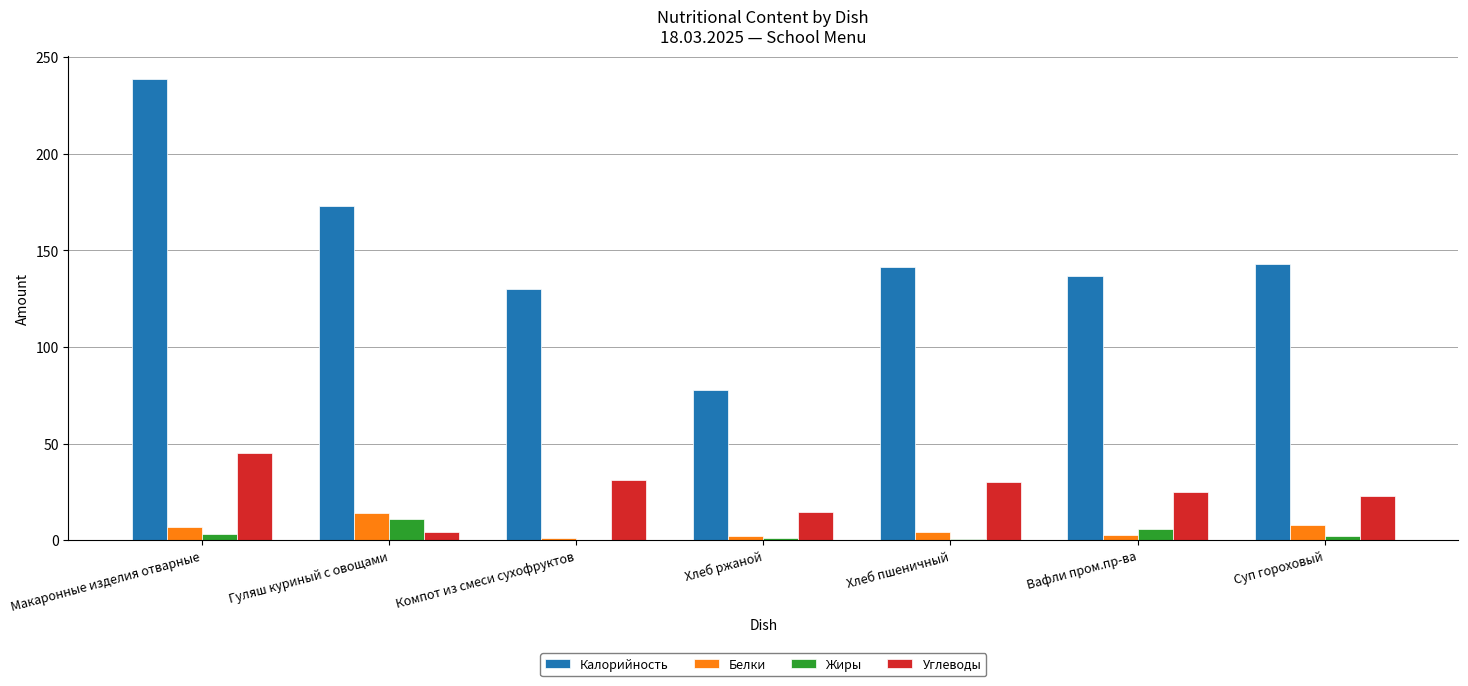

The Калорийность series shows 77.7 at Хлеб ржаной. True or false?

True